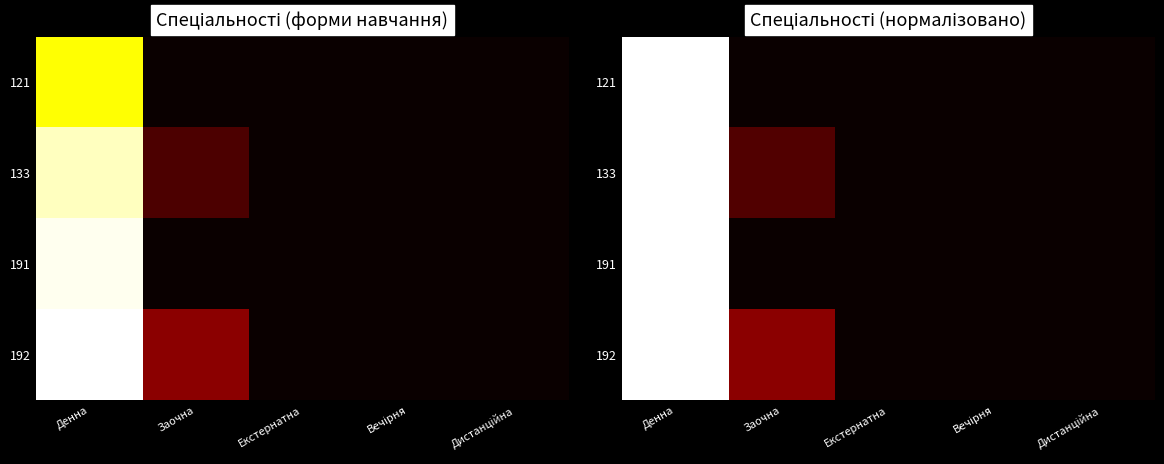

What is the total value across all series at Заочна?

0.3